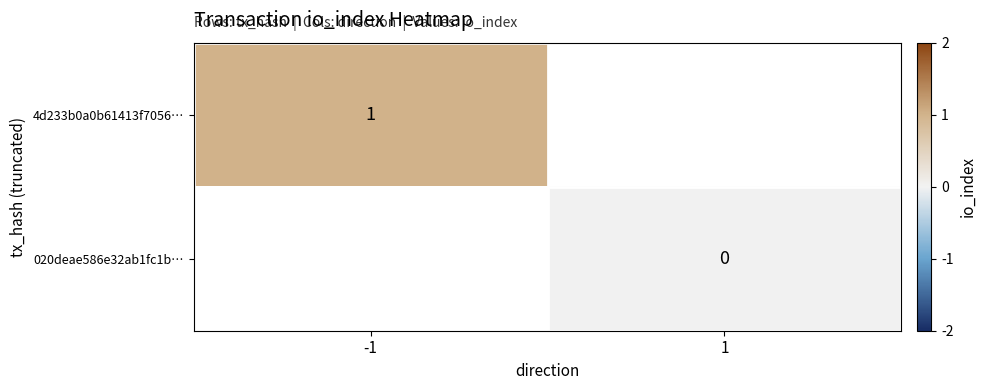

Is the value of 020deae586e32ab1fc1b… at 1 greater than the value of 4d233b0a0b61413f7056… at -1?

No